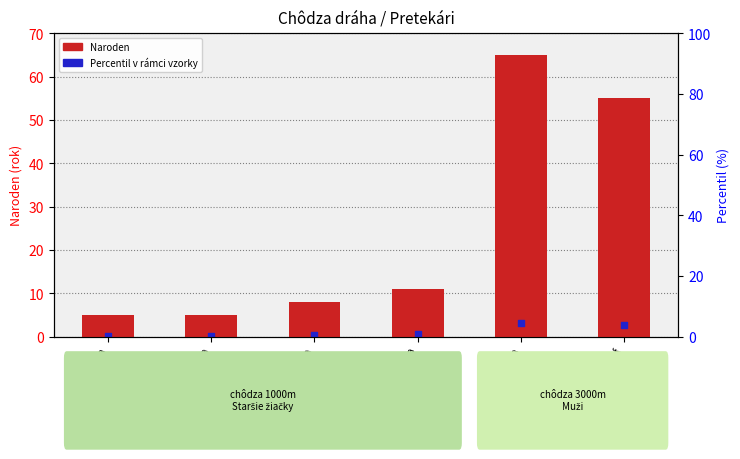

What is the total value across all series at Gazárková Adriana?

8.4